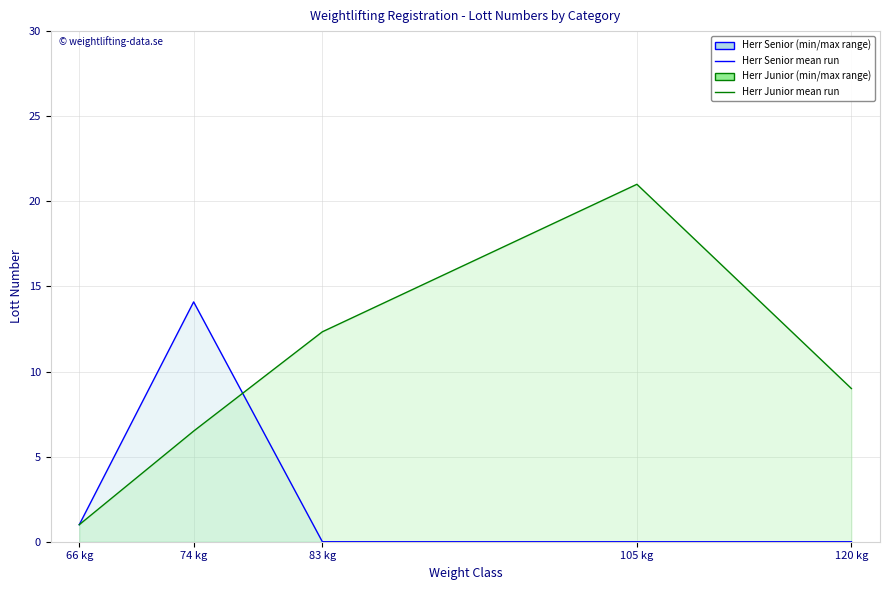

Which category has the highest value in the Herr Junior mean run series?

105 kg